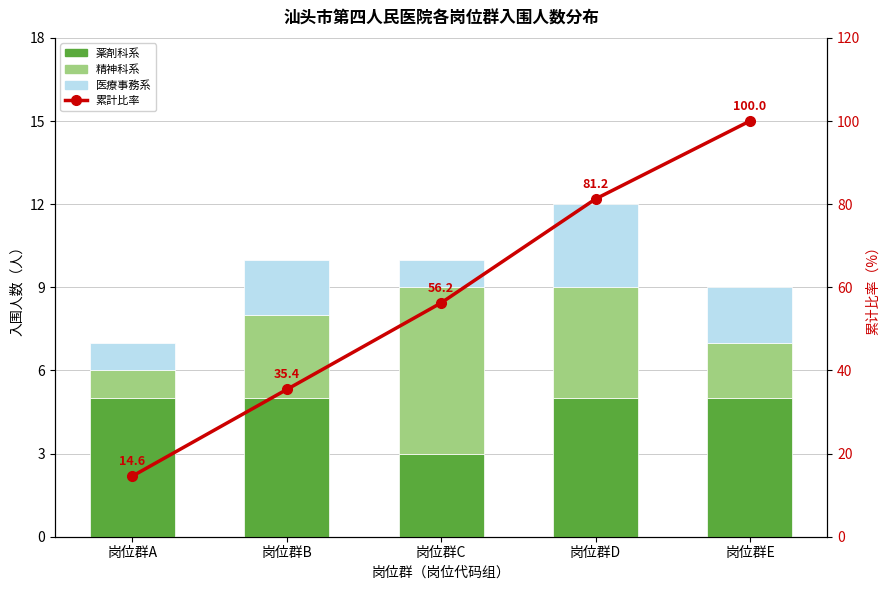

Which category has the lowest value across all series?

岗位群A